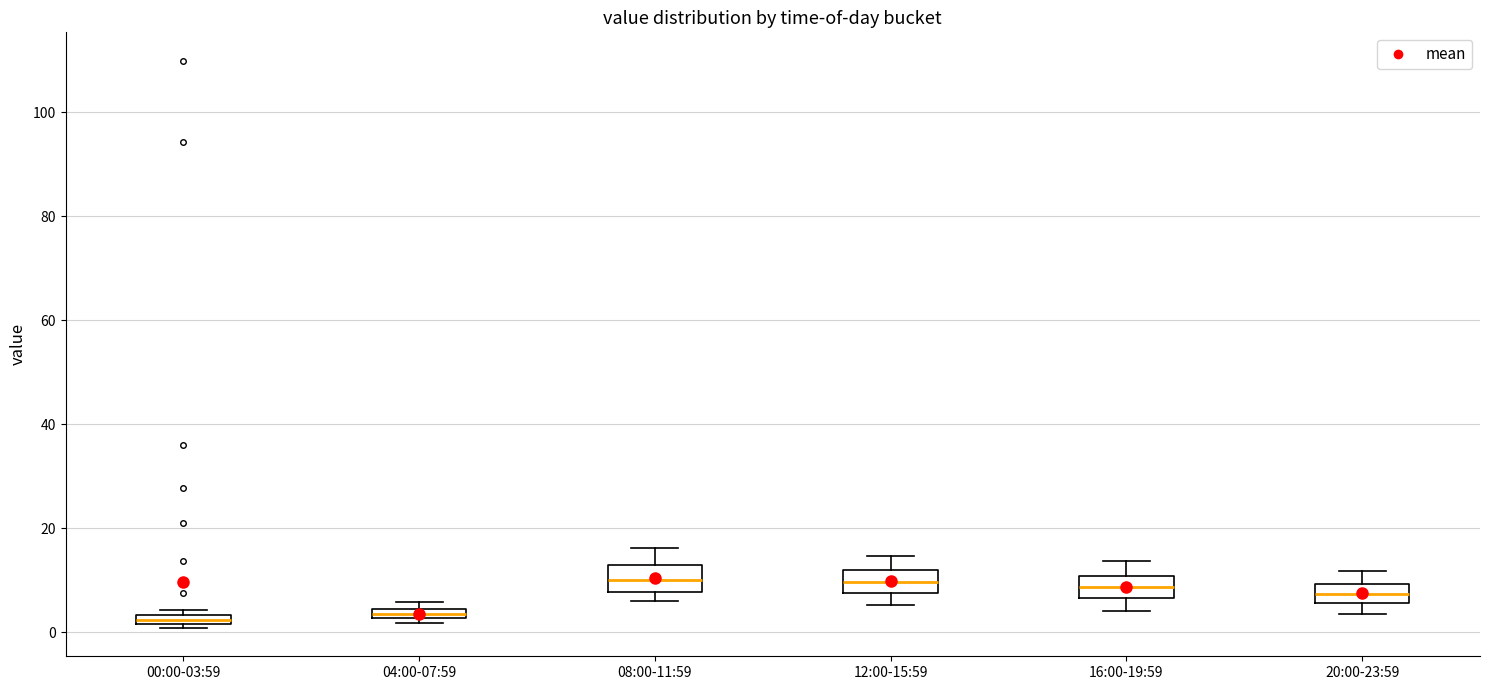

Where is the lower edge of the box for 20:00-23:59 on the y-axis? The values are not printed on the chart, so give them approximately, as read against the axis.

6